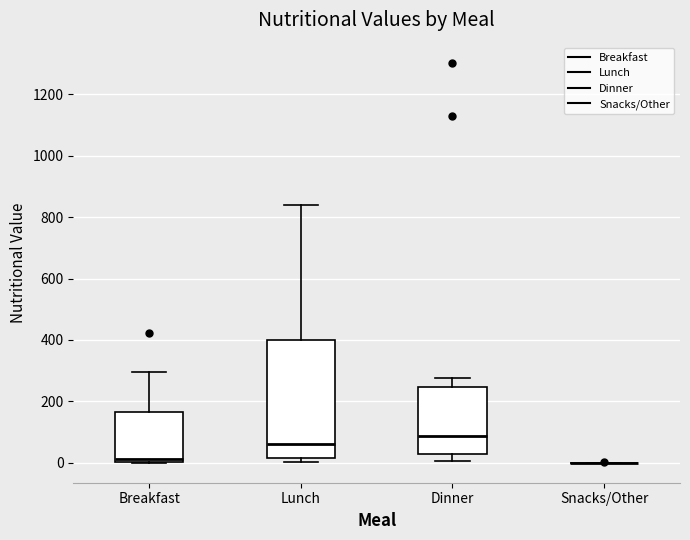

Reading left to right, transcribe this box plot: for each box, give where its median line is, the range the box spans, and where its two whiskers end, as read against the y-axis. The values are not printed on the chart, so give them approximately, as read against the axis.

Breakfast: median 20, box 0 to 160, whiskers 0 to 300
Lunch: median 60, box 20 to 400, whiskers 0 to 840
Dinner: median 80, box 20 to 240, whiskers 0 to 280
Snacks/Other: box collapsed to a line at 0, whiskers 0 to 0